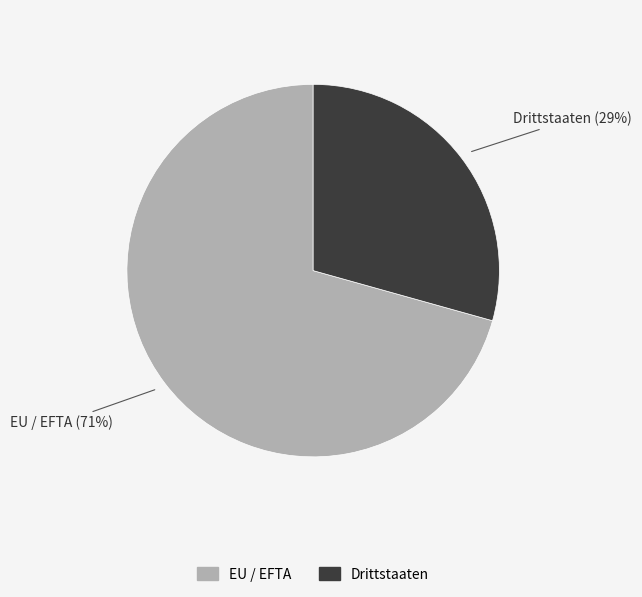

To the nearest percent, what is the combined percentage of EU / EFTA and Drittstaaten?

100%